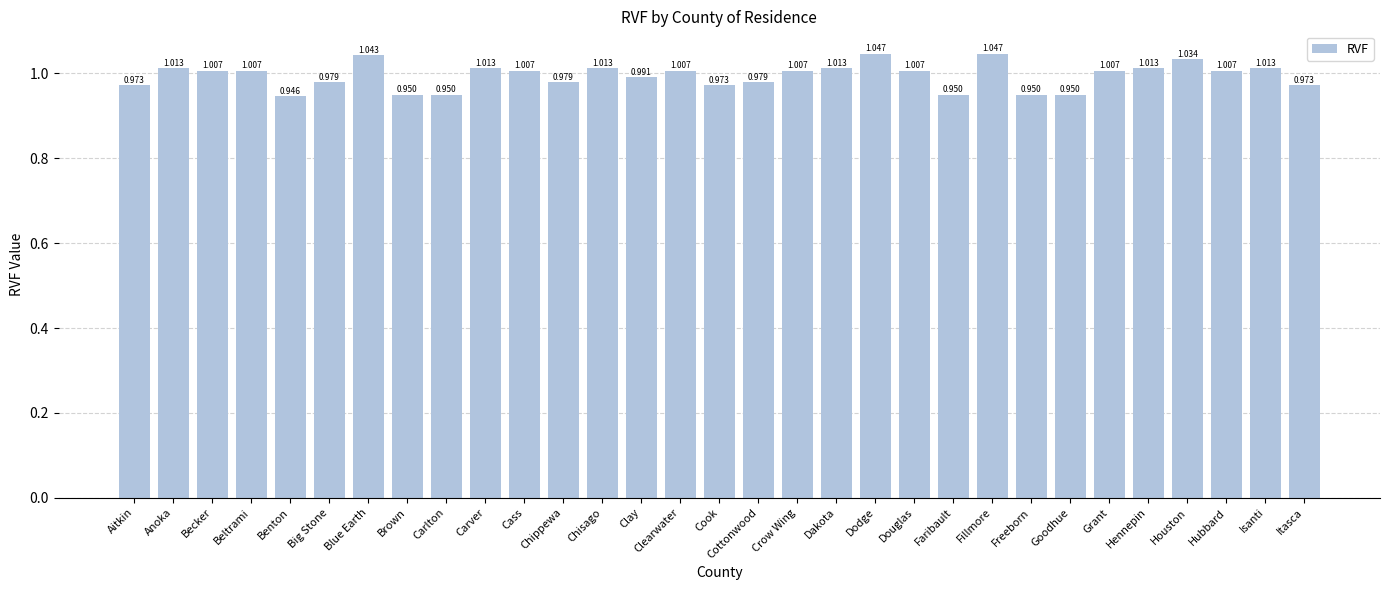

What is the sum of all values?

30.8